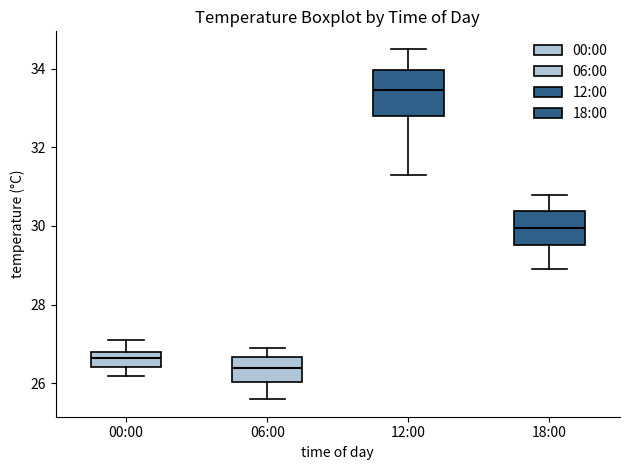

Which box is the tallest, from its lower edge to its upper edge?

12:00